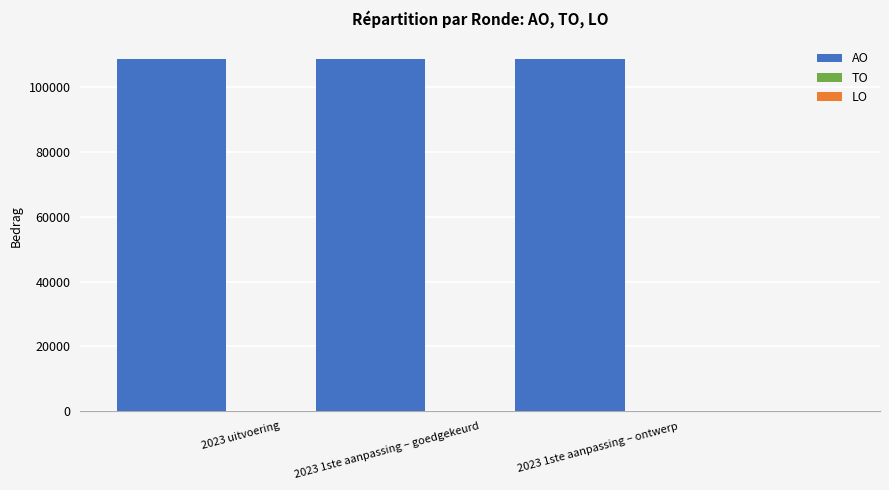

What is the value of the 2nd bar from the left?

108778